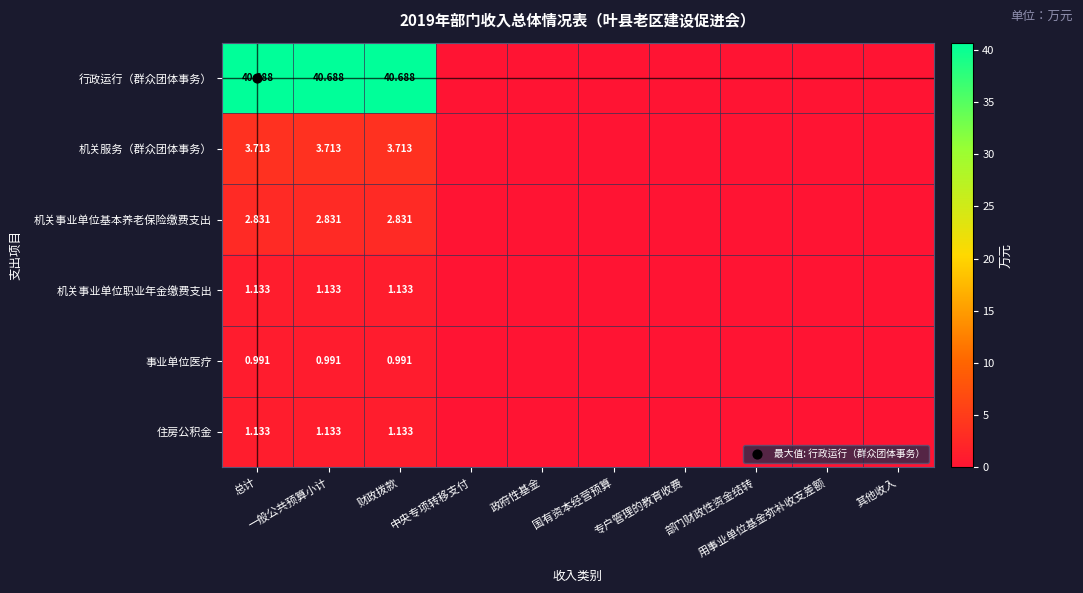

How many values in the 机关服务（群众团体事务） series exceed 0?

3